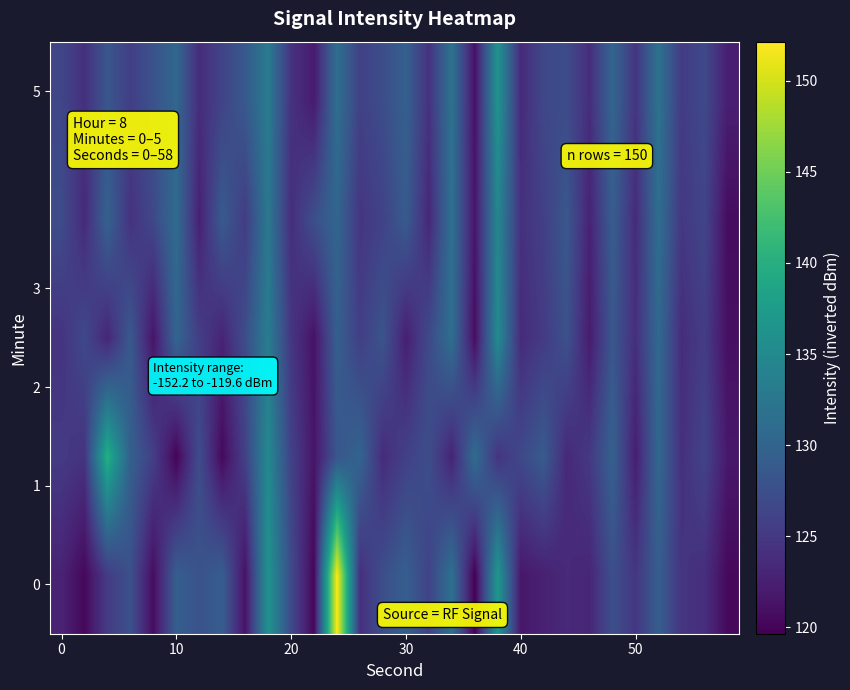

At how many categories does at least one series exceed 128?

17